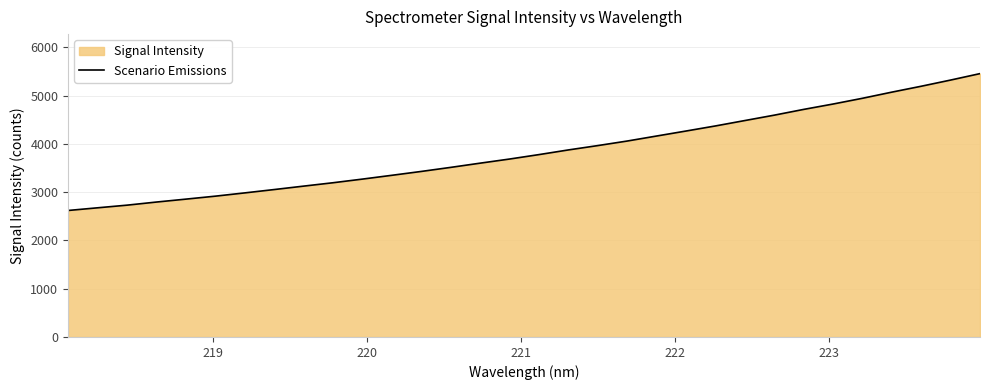

How many data points are less than 3776?

16